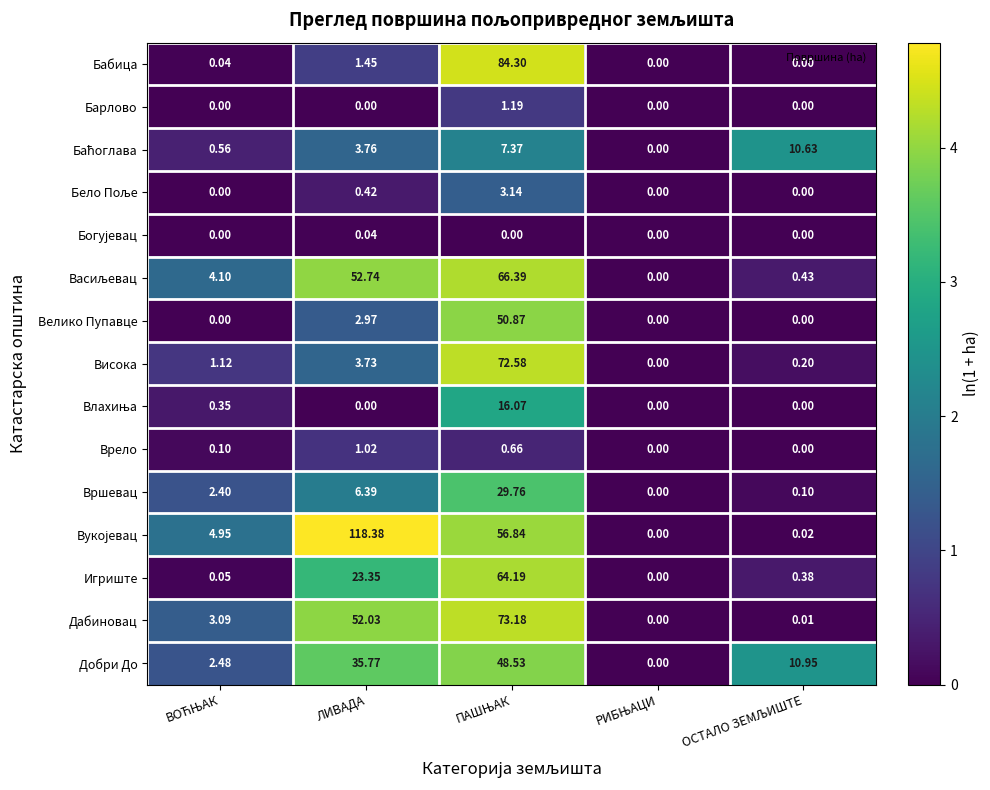

Which category has the highest value across all series?

ЛИВАДА